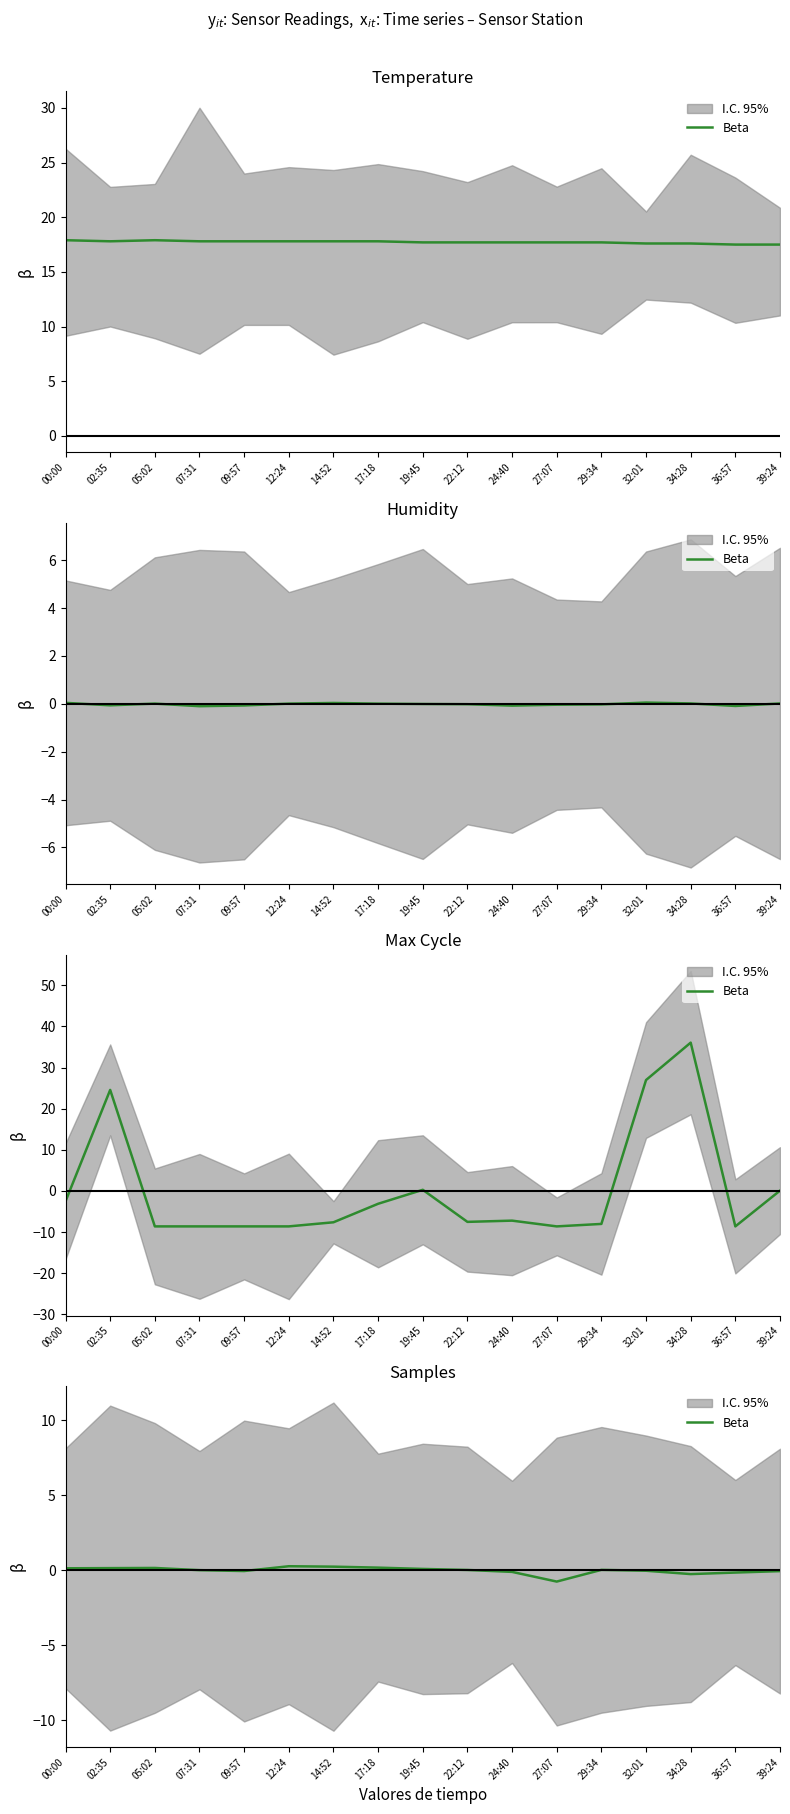

What is the label of the 8th point from the right?

22:12